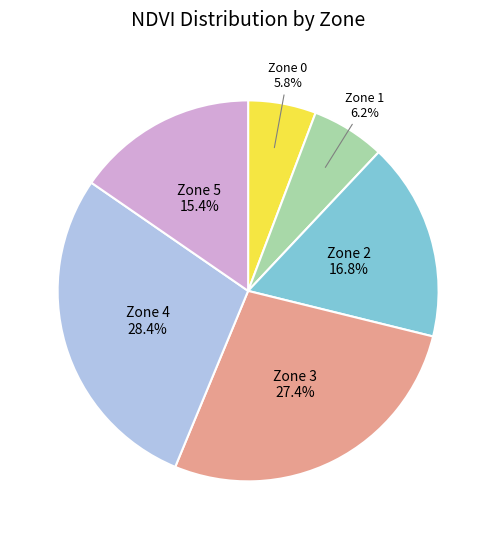

How many slices are in this pie chart?

6